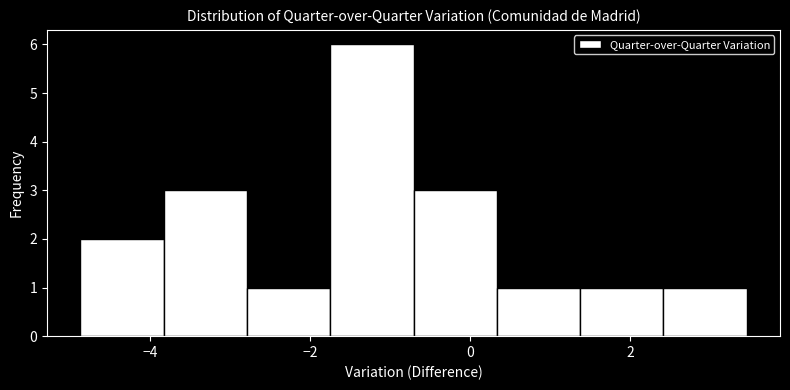

Reading left to right, list every bar in this chart as the range it spans on the x-axis followed by its height. Neither the bar edges nor the heights are printed on the chart, so give them approximately, as read against the axes.

-4.8 to -3.8: 2
-3.8 to -2.8: 3
-2.8 to -1.8: 1
-1.8 to -0.8: 6
-0.8 to 0.4: 3
0.4 to 1.4: 1
1.4 to 2.4: 1
2.4 to 3.4: 1